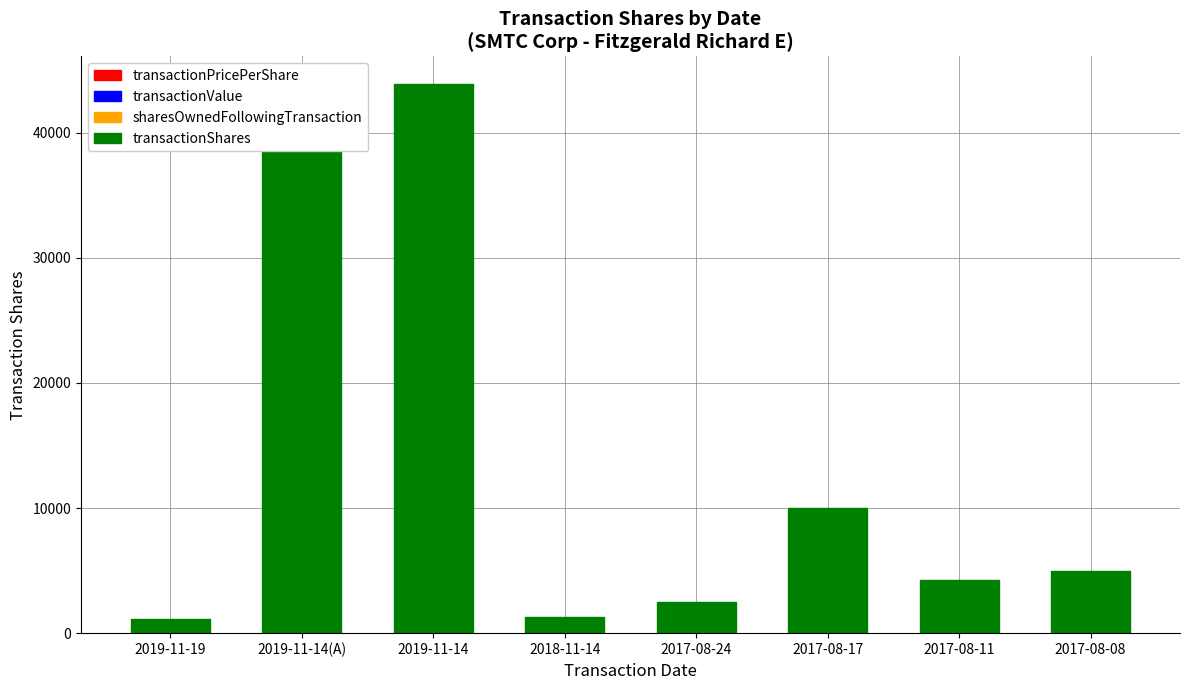

What is the minimum value shown in the chart?

1100